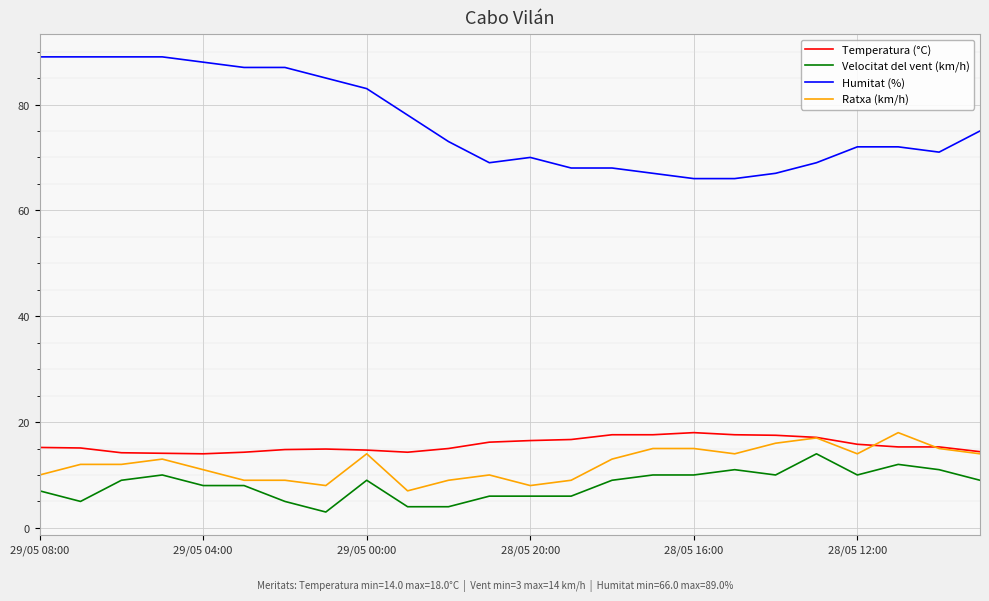

Which series has the largest range (max minus min)?

Humitat (%)